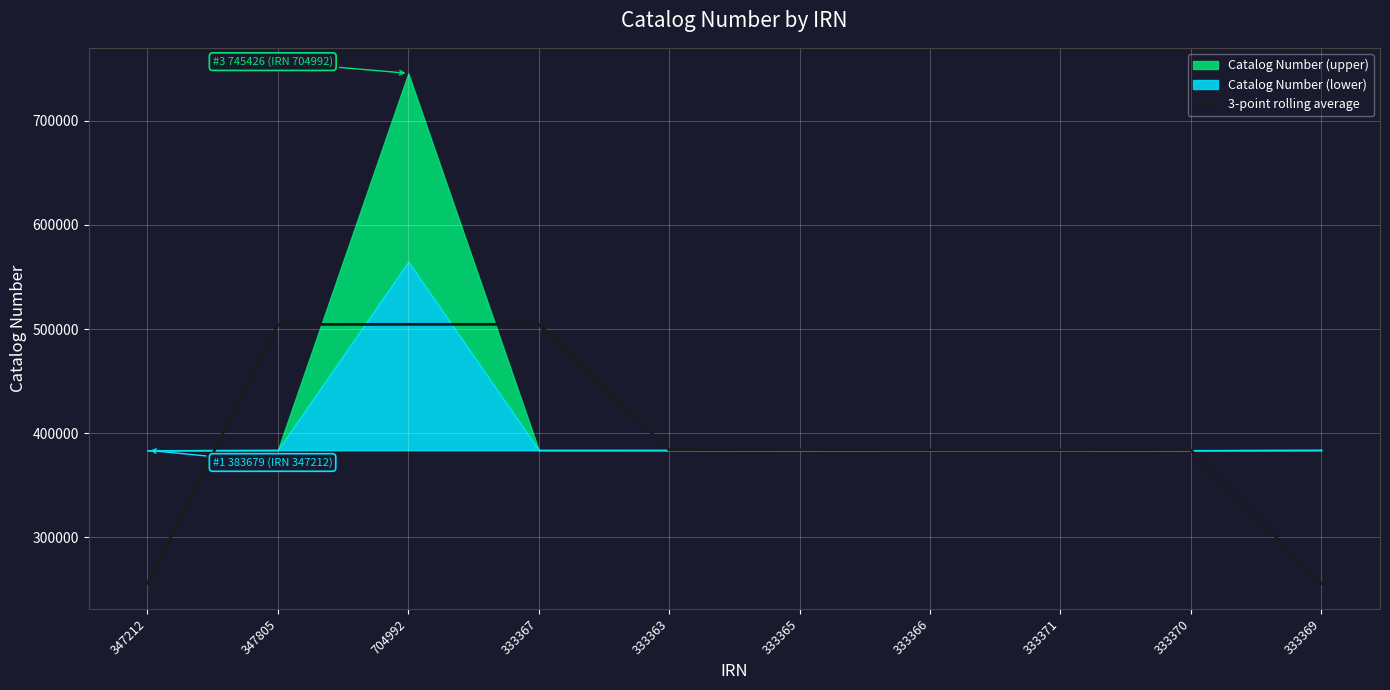

True or false: 3-point rolling average has a value of 504479.3 at 704992.

True